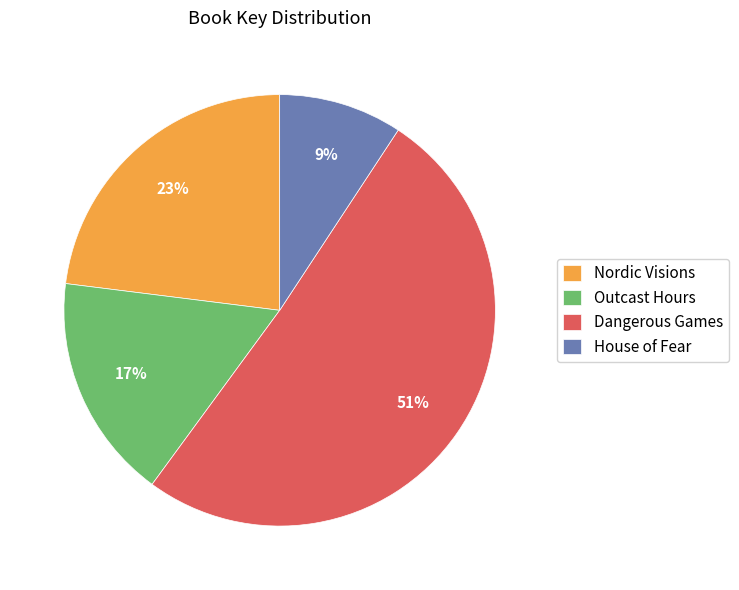

To the nearest percent, what is the combined percentage of Outcast Hours and Dangerous Games?

68%